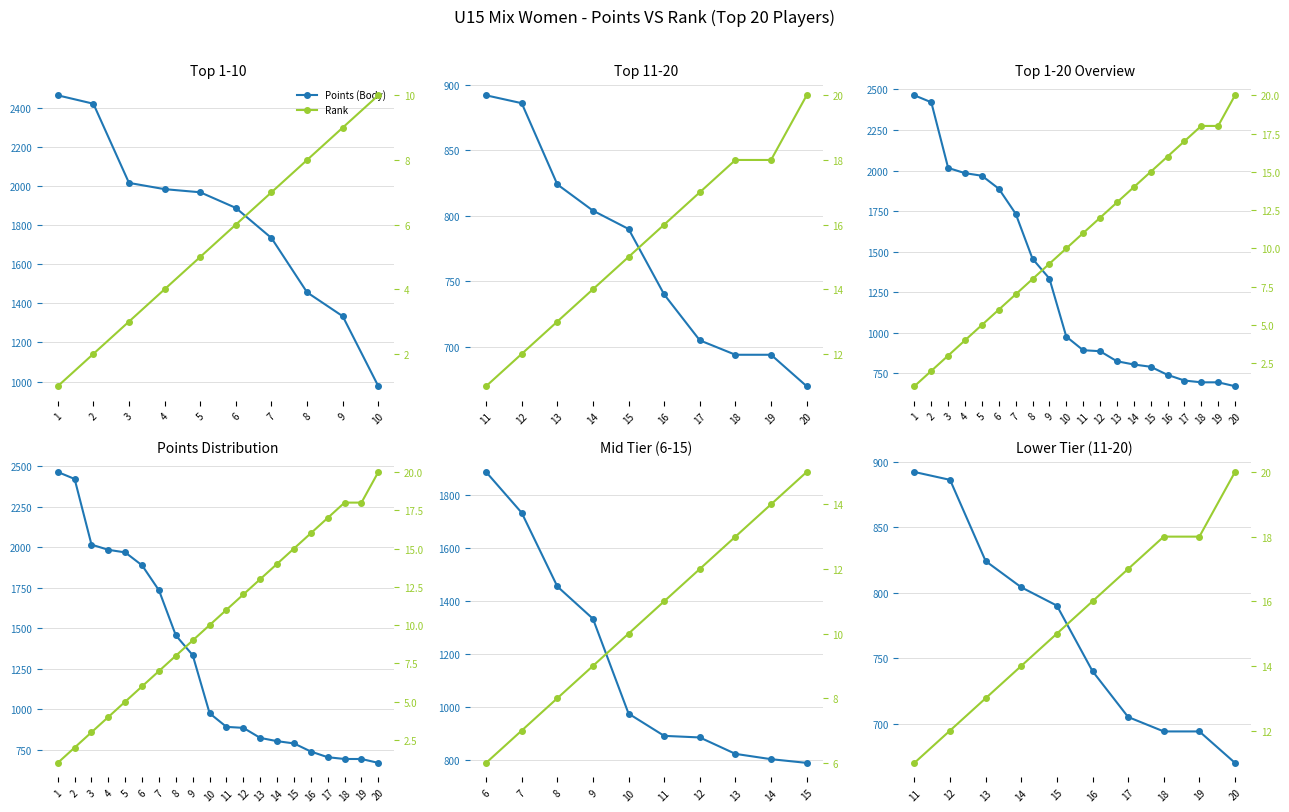

How many lines are shown in the chart?

2